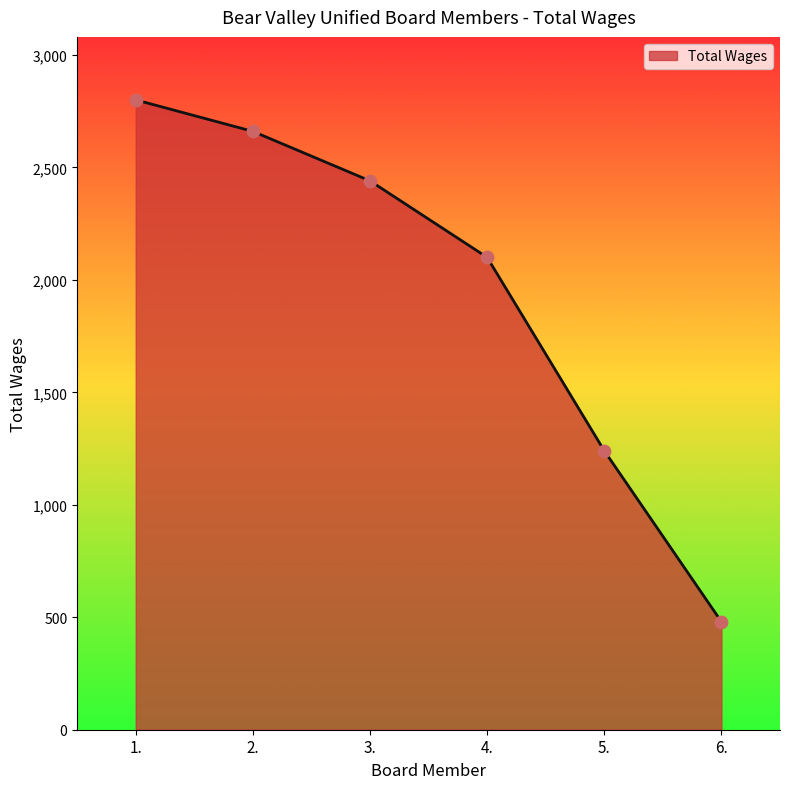

Between 1. and 4., which is larger?

1.